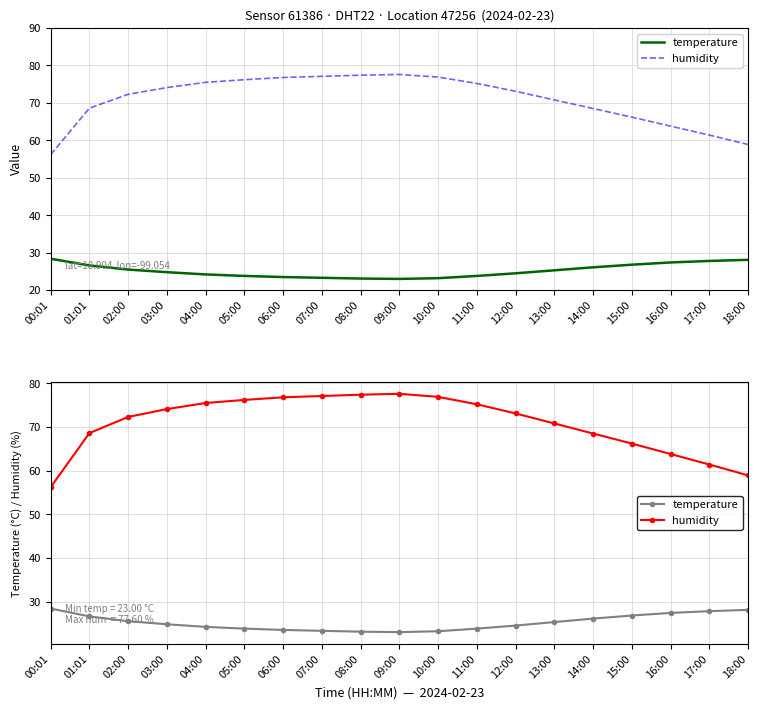

What position from the left is 00:01?

1